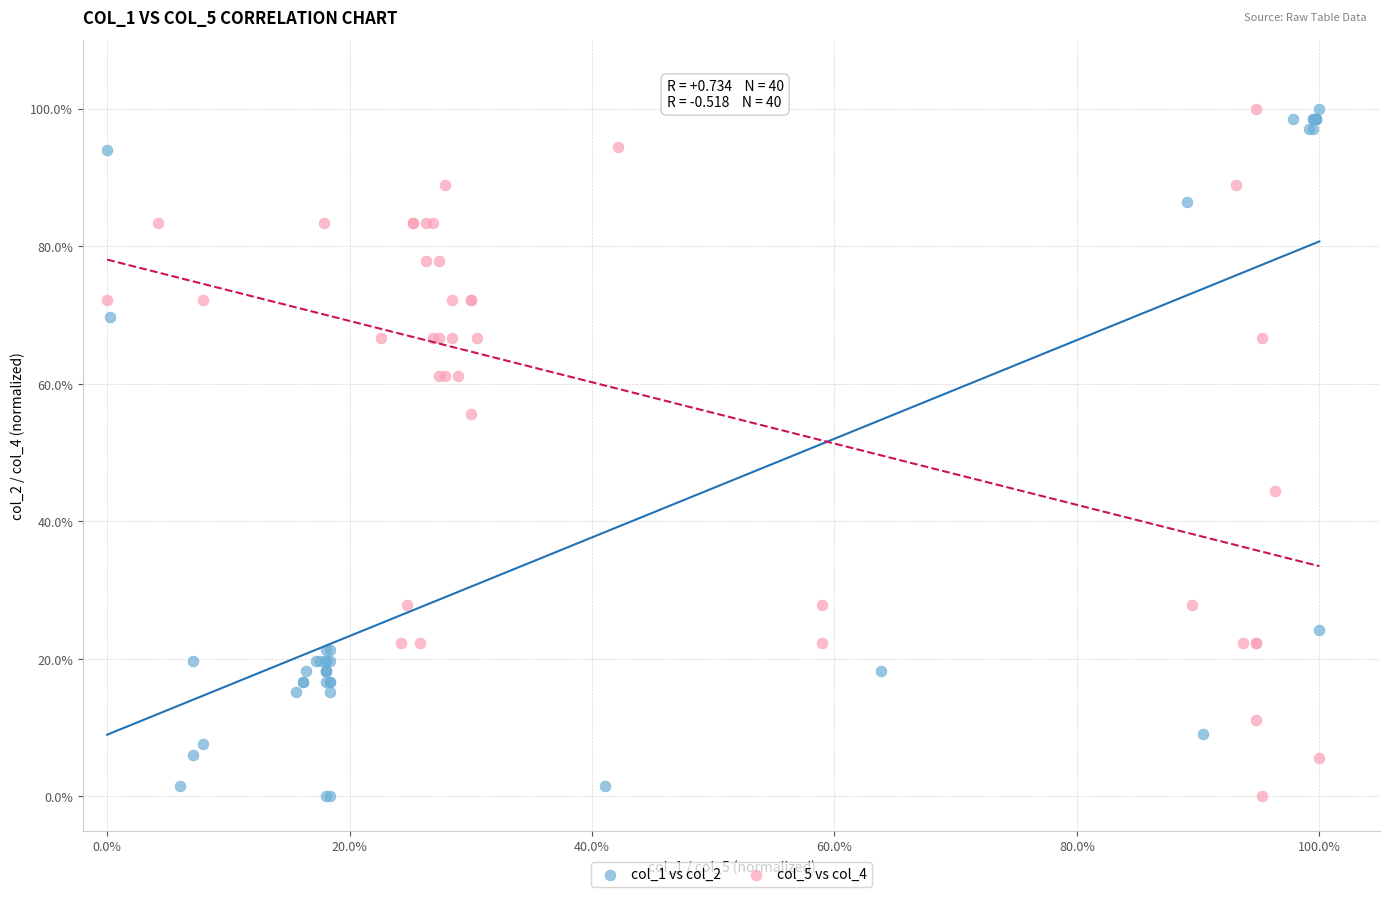

What are all the series names shown in the legend?

col_1 vs col_2, col_5 vs col_4